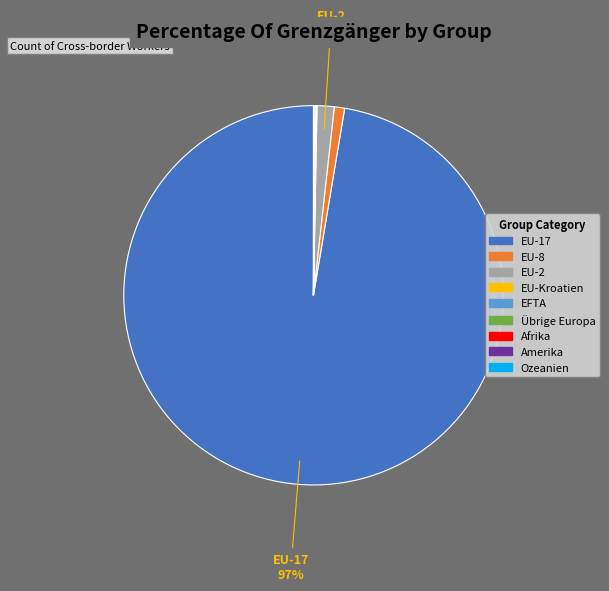

Do EU-2 and EU-17 together represent more than half of the pie?

Yes